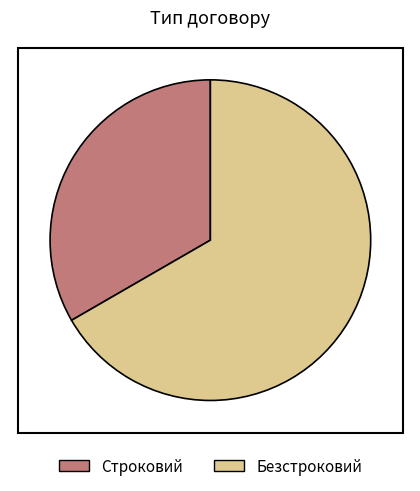

What is the ratio of the value at Строковий to the value at Безстроковий?

0.5